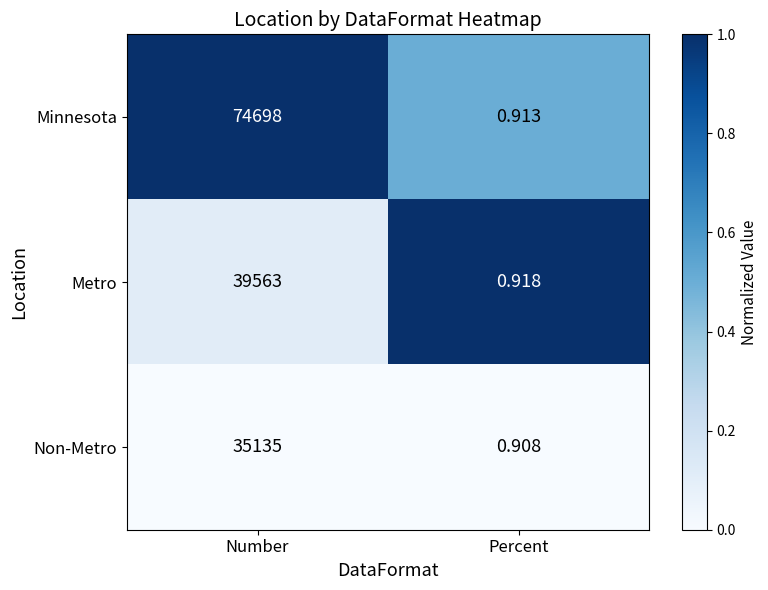

At which category is the sum across all series the highest?

Number